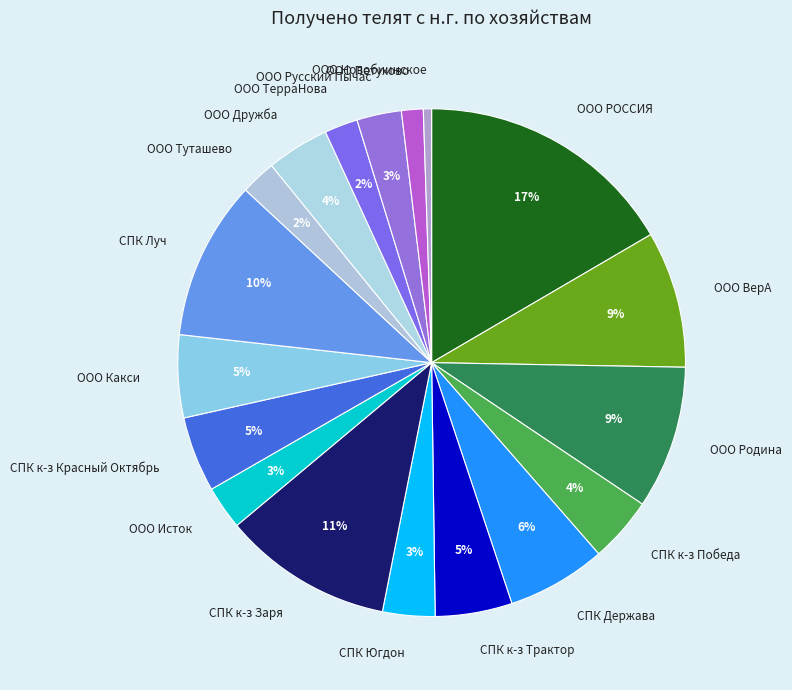

Do СПК Луч and ООО Новобиинское together represent more than half of the pie?

No